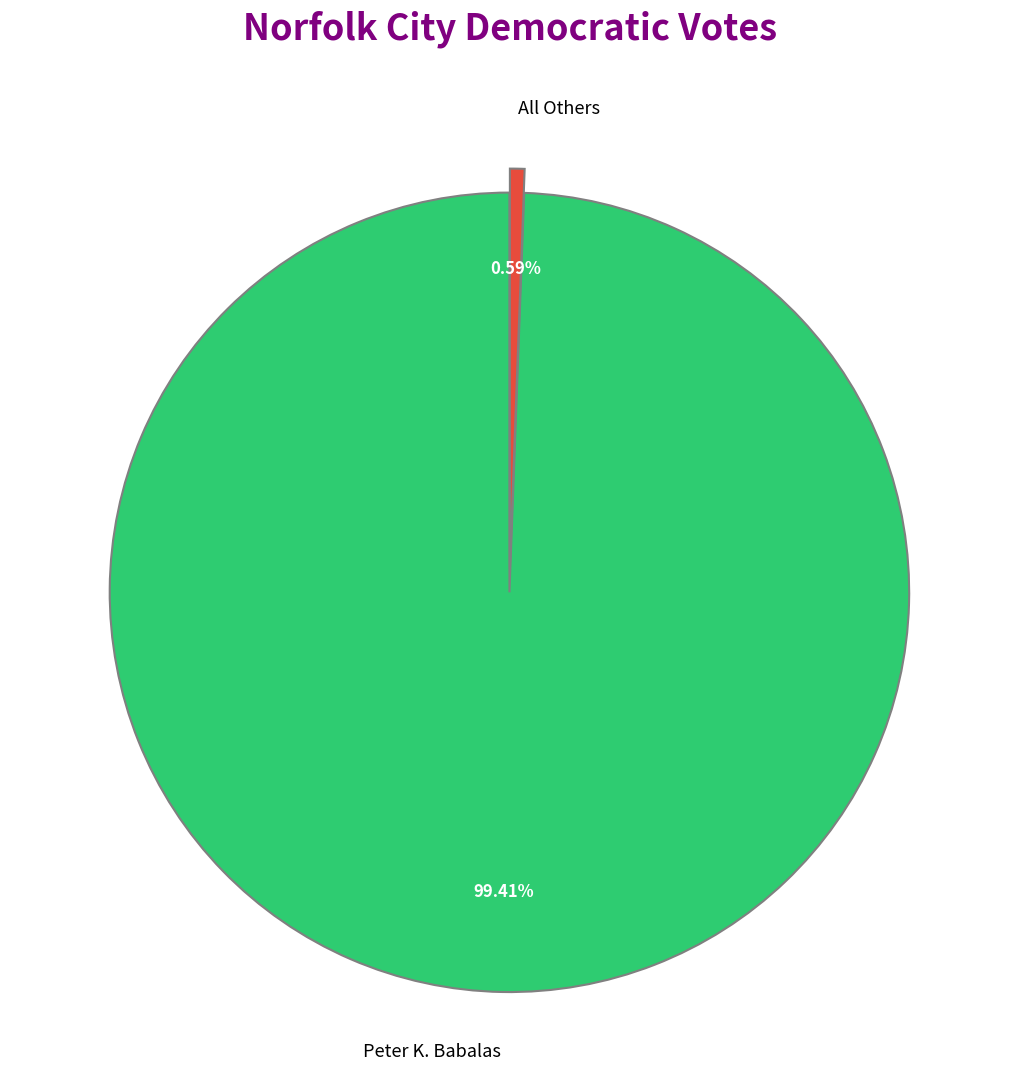

How many slices are in this pie chart?

2